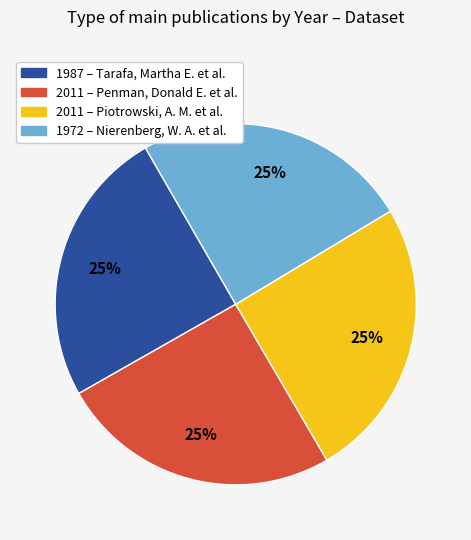

Is it true that 2011 – Penman, Donald E. et al. is 34% of the pie?

False